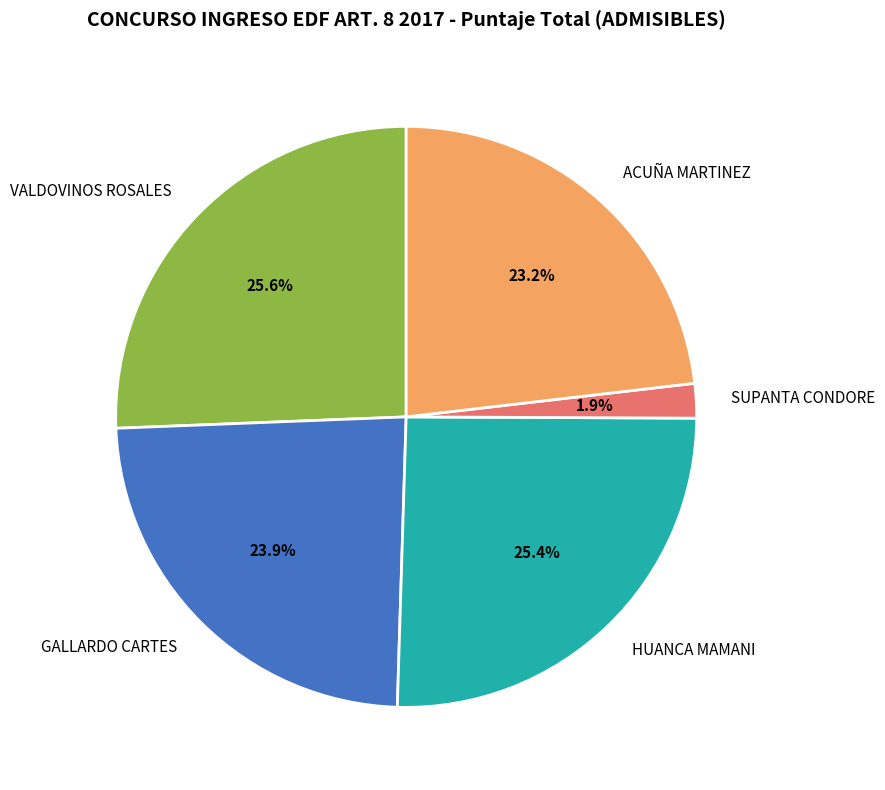

Does any single category account for the majority?

No